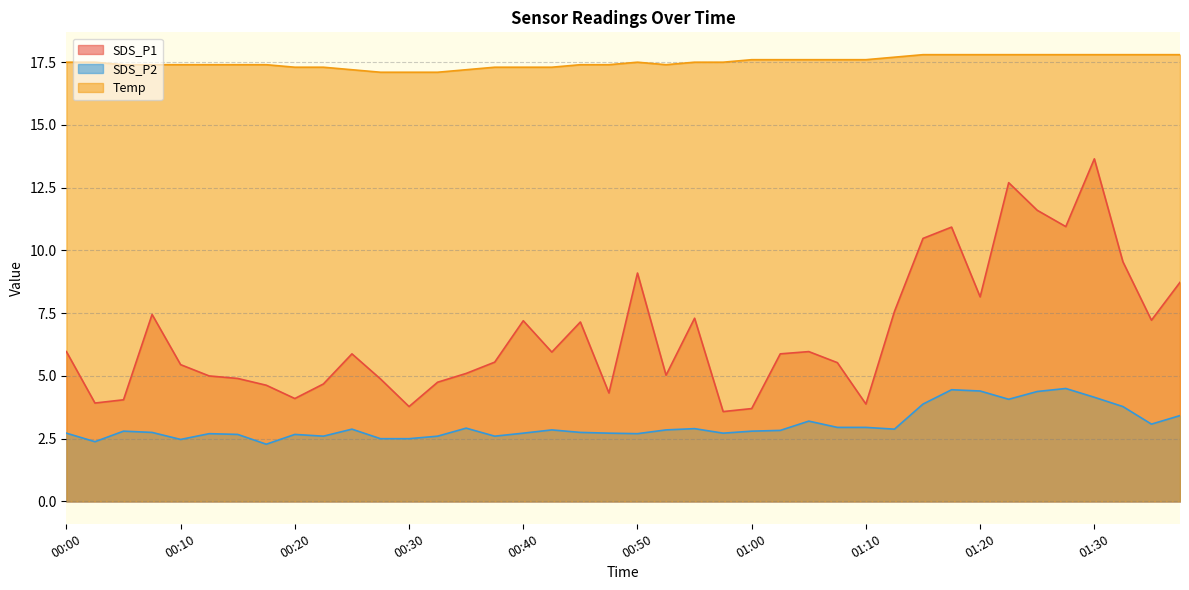

Which series has the largest range (max minus min)?

SDS_P1